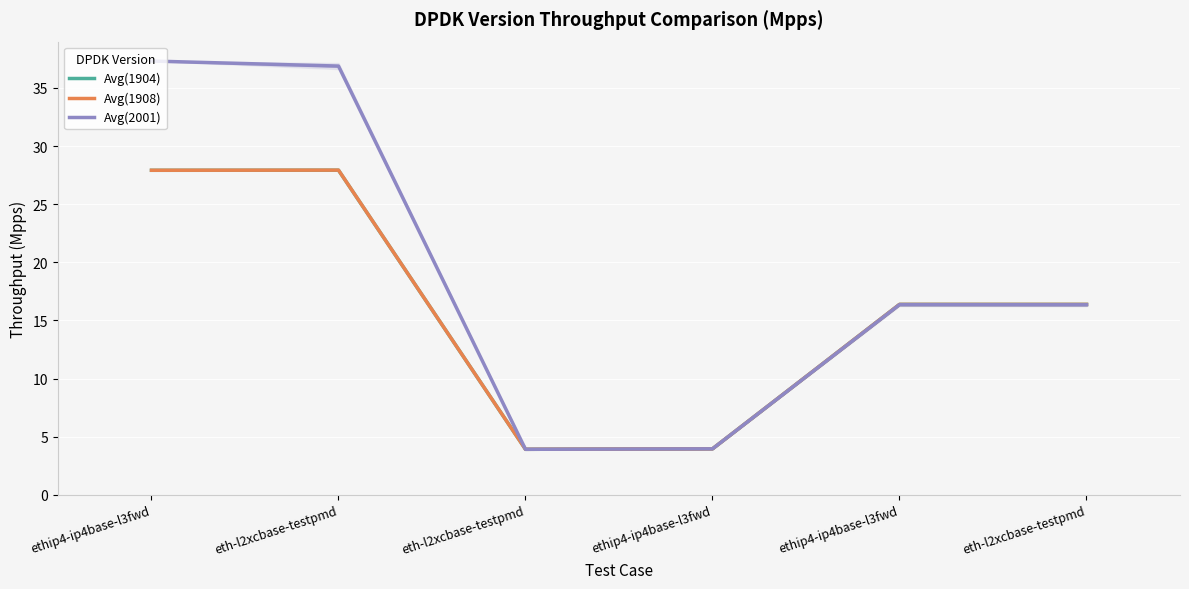

Is this an area chart (filled region under the line)?

No